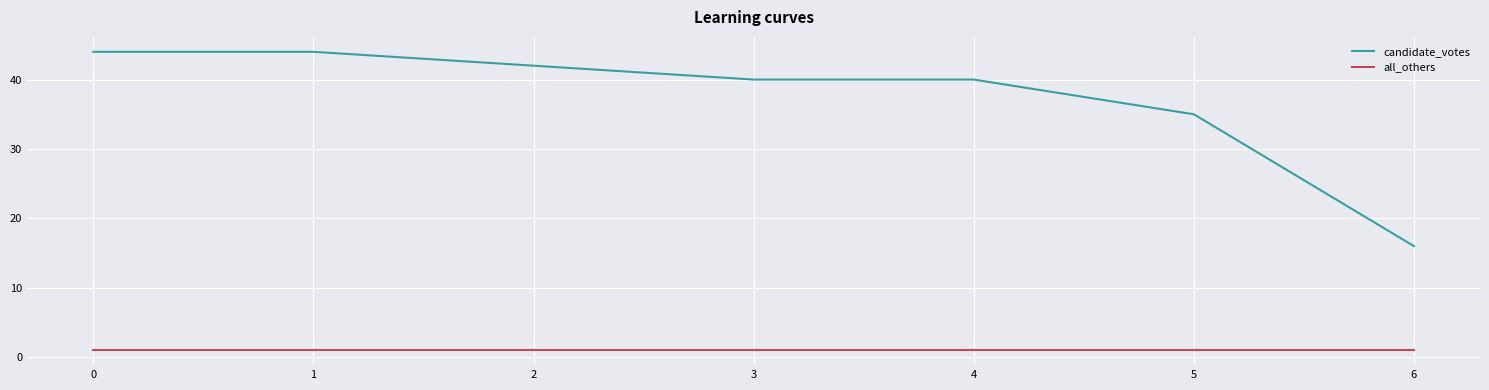

Is this an area chart (filled region under the line)?

No